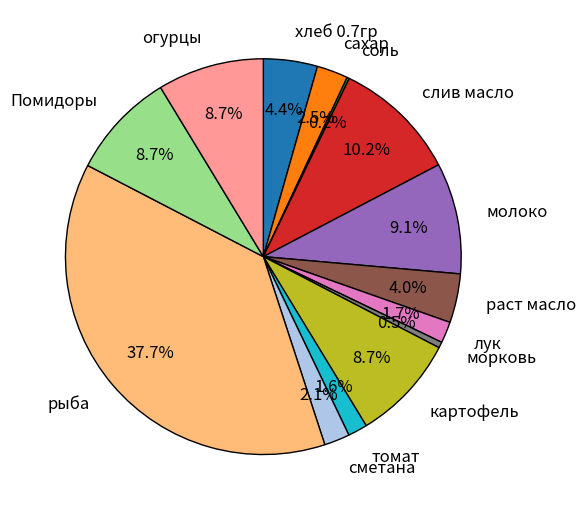

What percentage do сметана and томат together represent?

3.7%